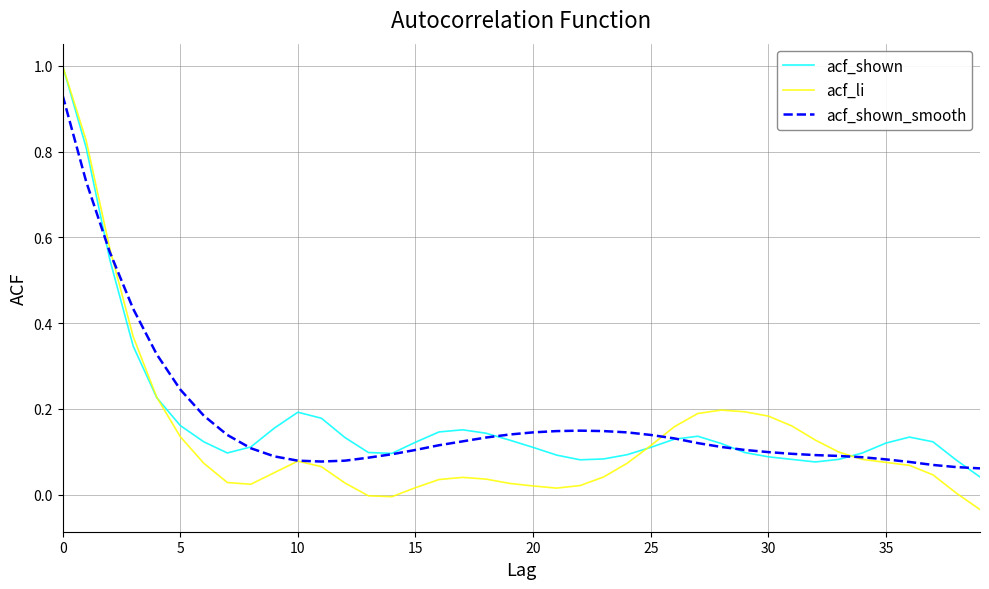

What are all the series names shown in the legend?

acf_shown, acf_li, acf_shown_smooth